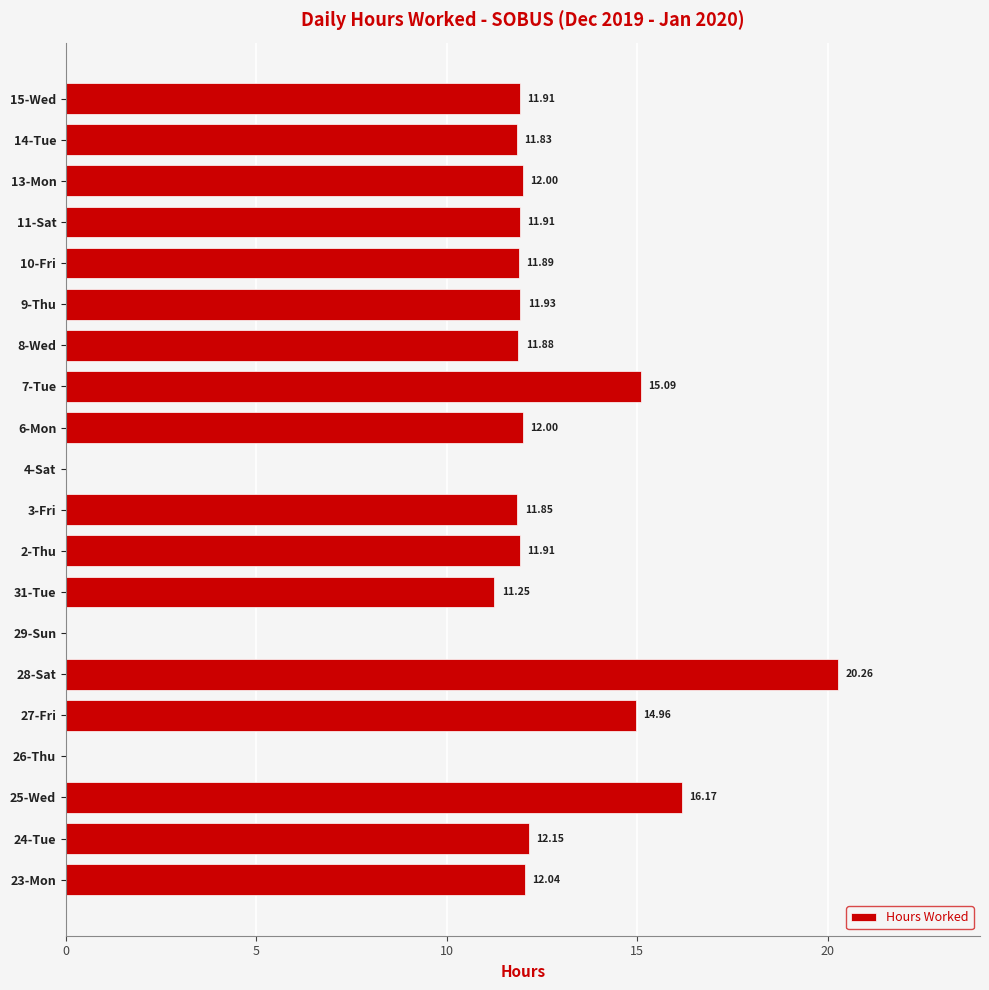

How many categories are shown in the chart?

20